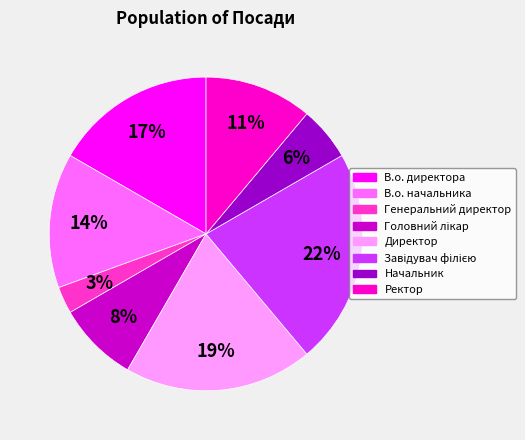

Which category has the smallest portion of the pie?

Генеральний директор